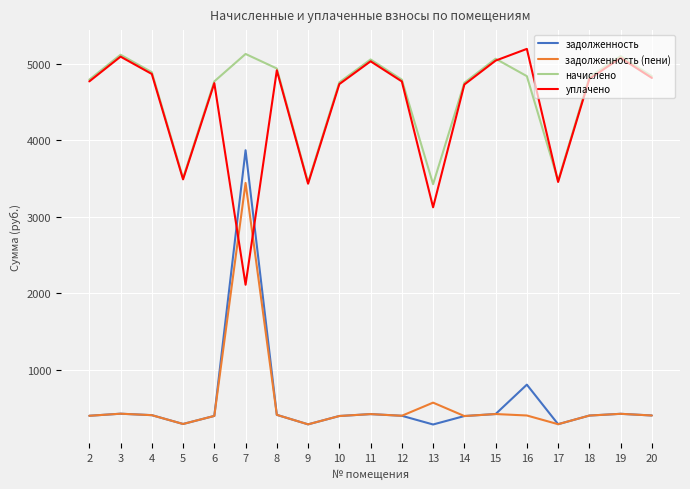

True or false: задолженность and начислено cross at least once.

False